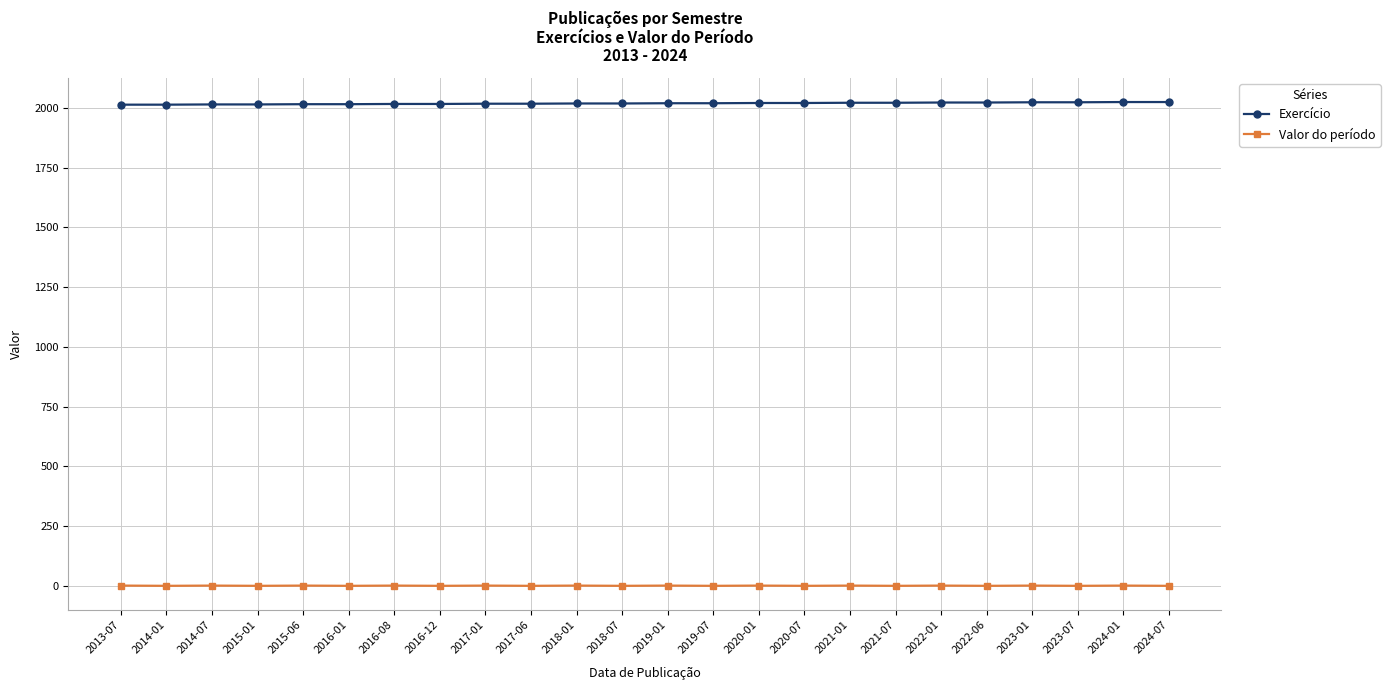

True or false: Valor do período has more than 1 points higher than both neighbors.

True